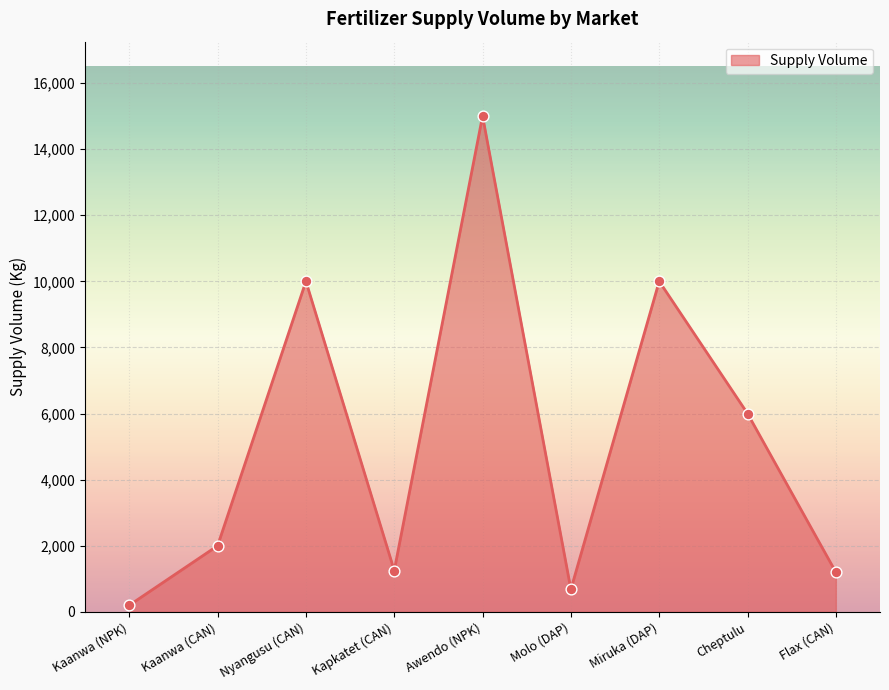

Which has a higher value, Kapkatet (CAN) or Awendo (NPK)?

Awendo (NPK)